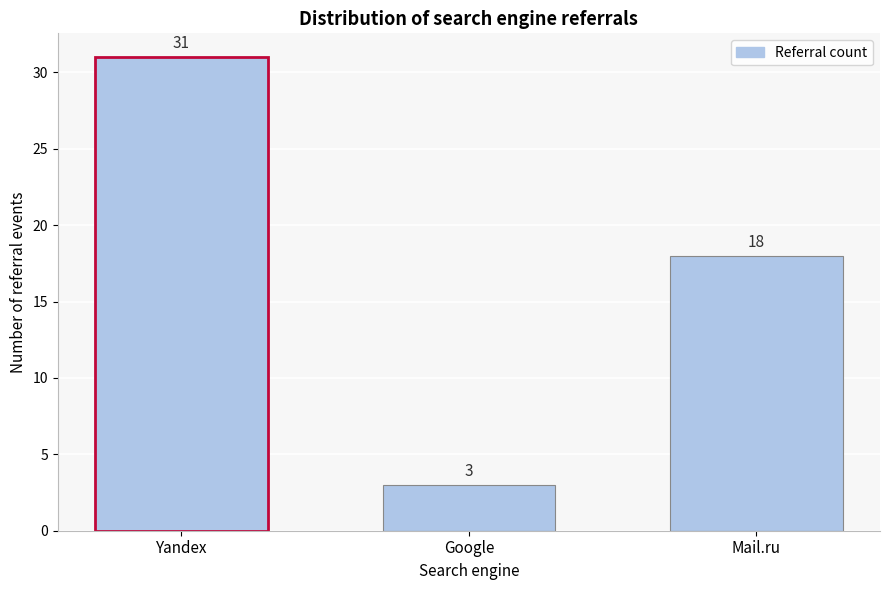

Reading left to right, transcribe all the data shown in this chart.

31	3	18